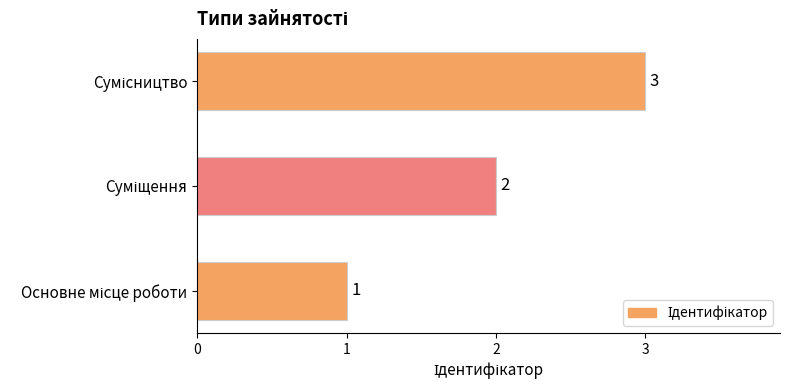

Count the values in the range 1 to 3.

3